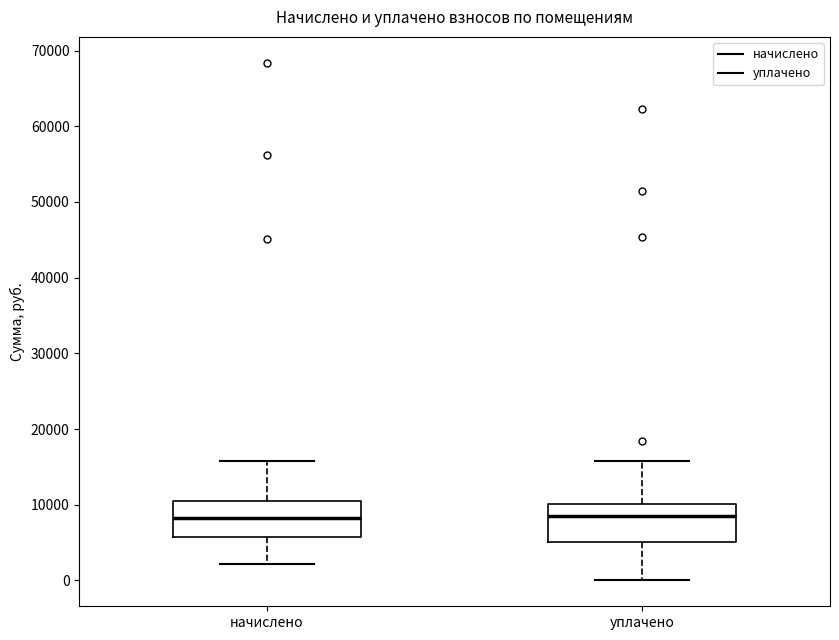

Reading left to right, transcribe this box plot: for each box, give where its median line is, the range the box spans, and where its two whiskers end, as read against the y-axis. The values are not printed on the chart, so give them approximately, as read against the axis.

начислено: median 8000, box 6000 to 10000, whiskers 2000 to 16000
уплачено: median 9000, box 5000 to 10000, whiskers 0 to 16000